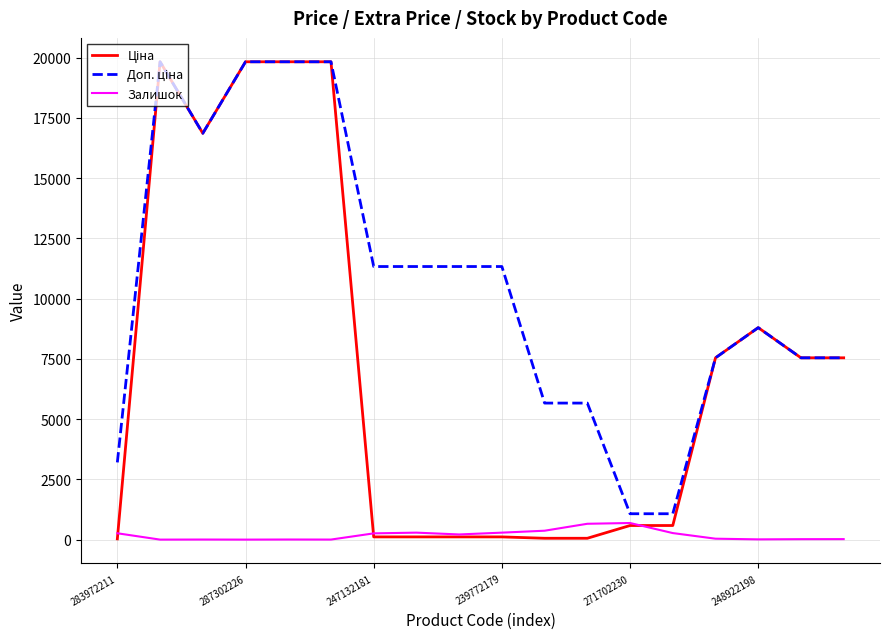

Is this an area chart (filled region under the line)?

No